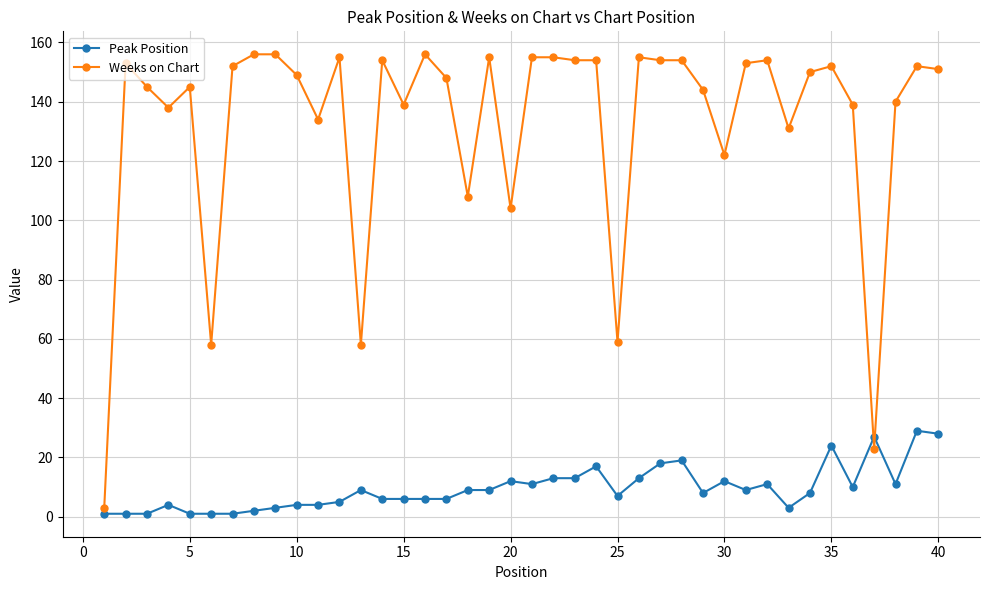

Which series has the widest spread of values?

Weeks on Chart